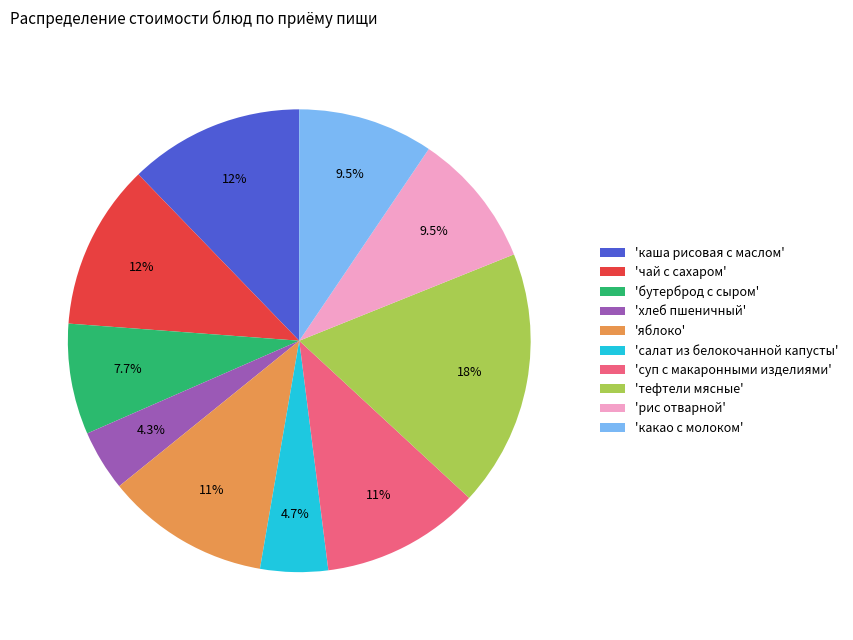

Does any single category account for the majority?

No